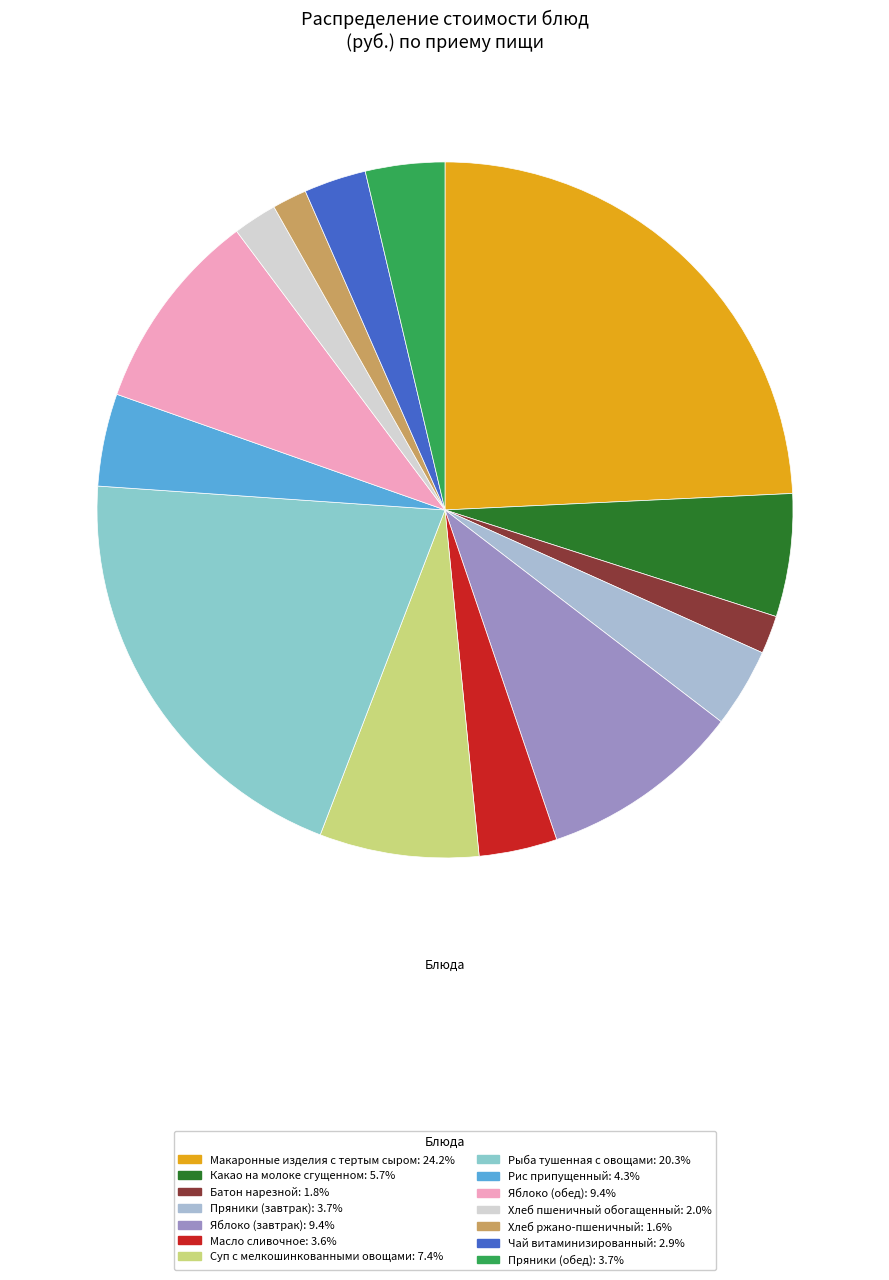

Does any single category account for the majority?

No